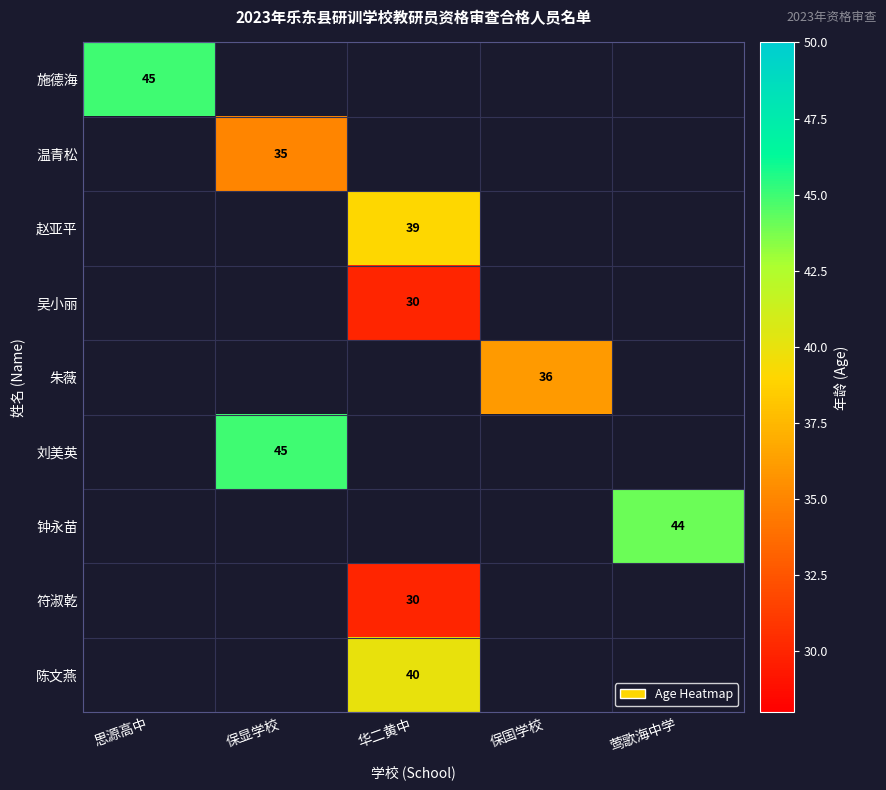

True or false: 吴小丽 has a value of 30 at 华二黄中.

True